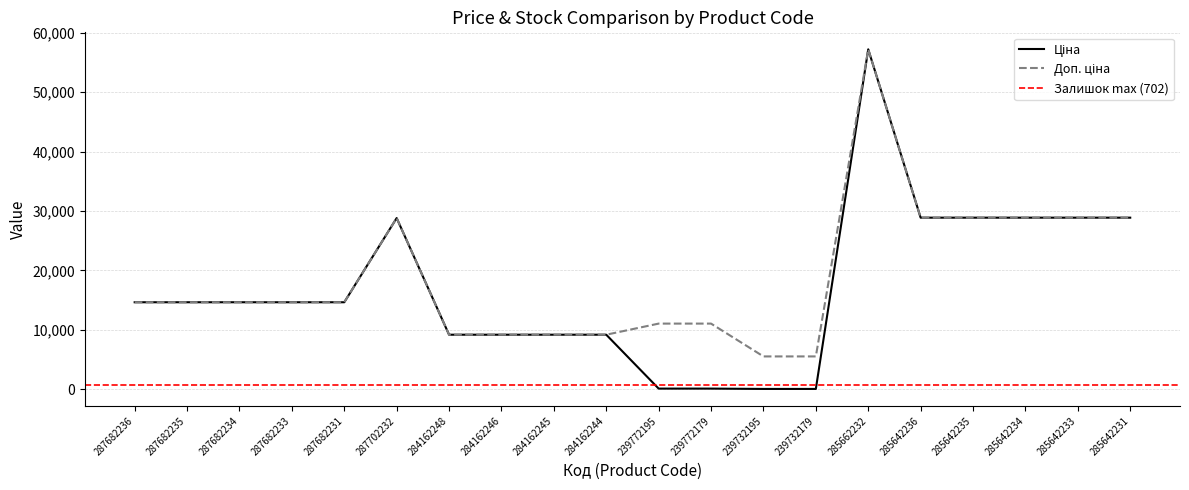

List the series in order of their peak value, lowest first.

Ціна, Доп. ціна